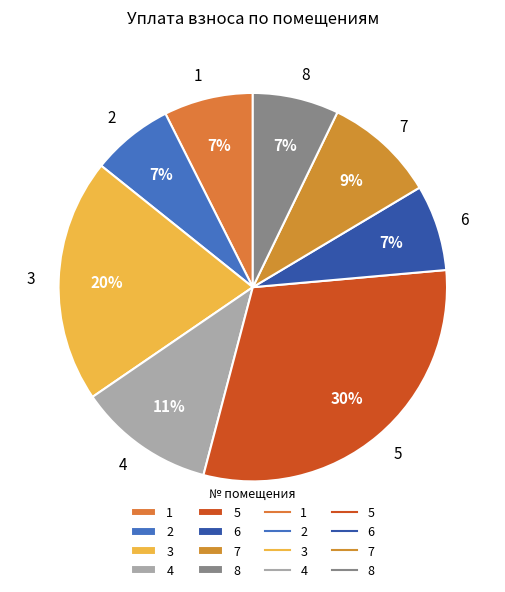

Which category has the biggest portion of the pie?

5